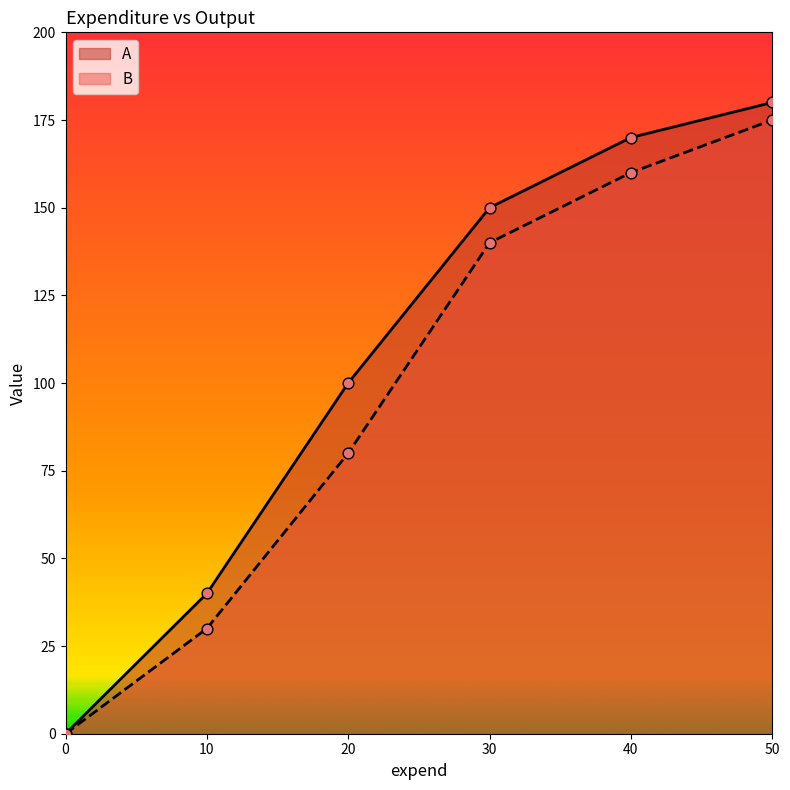

At which category is the sum across all series the highest?

50